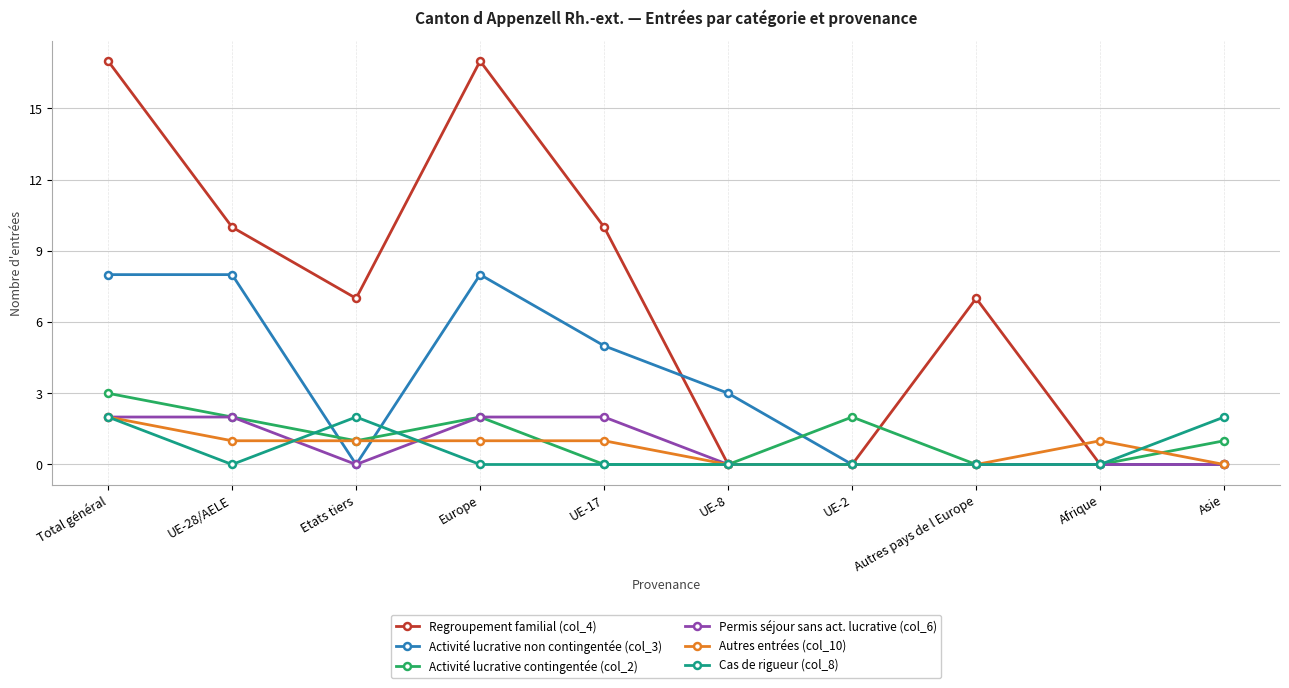

Which series has the largest range (max minus min)?

Regroupement familial (col_4)